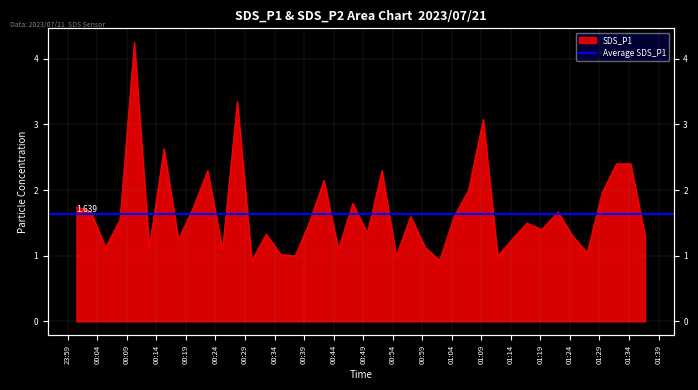

What is the maximum value shown in the chart?

4.2